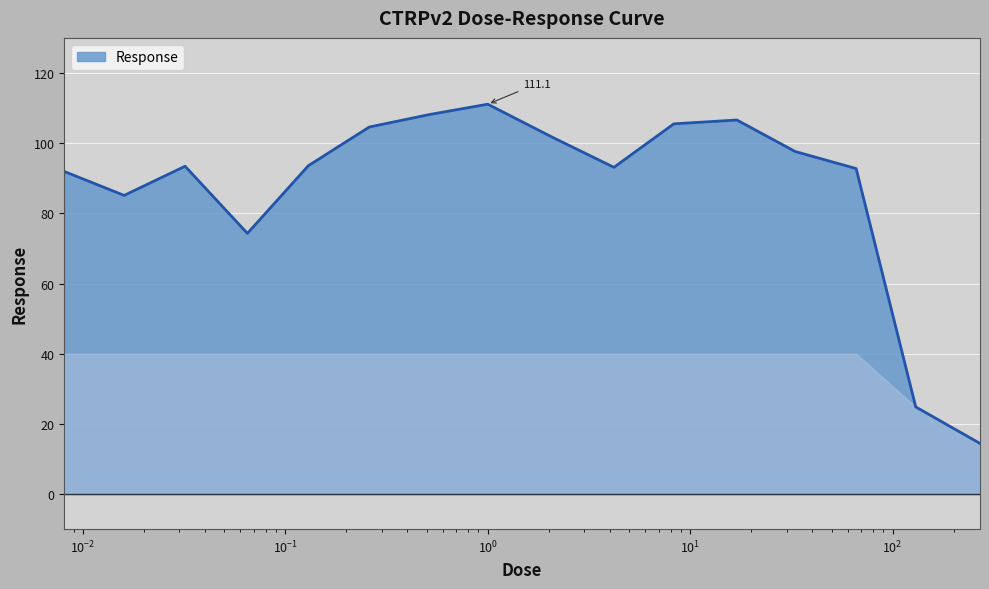

What is the greatest value displayed?

111.1